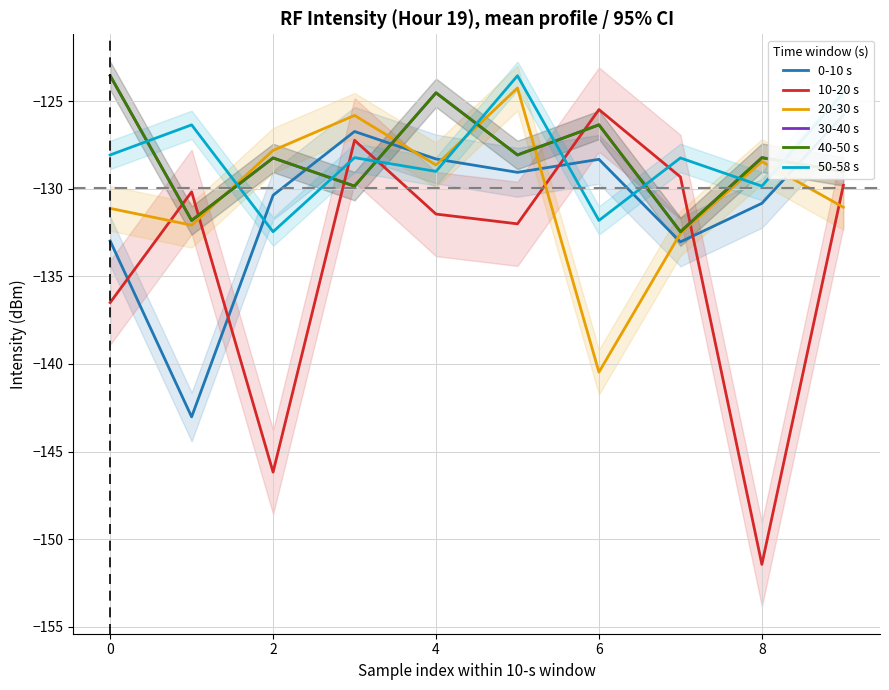

In 20-30 s, how many points are lower than both neighbors (excluding endpoints)?

3